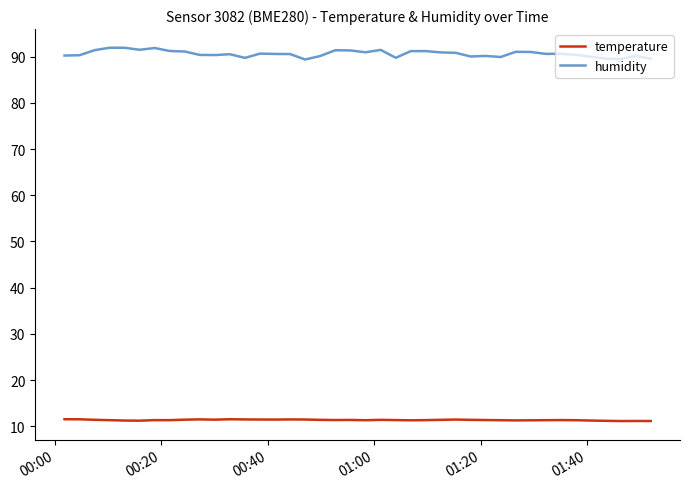

True or false: temperature and humidity intersect in this chart.

False